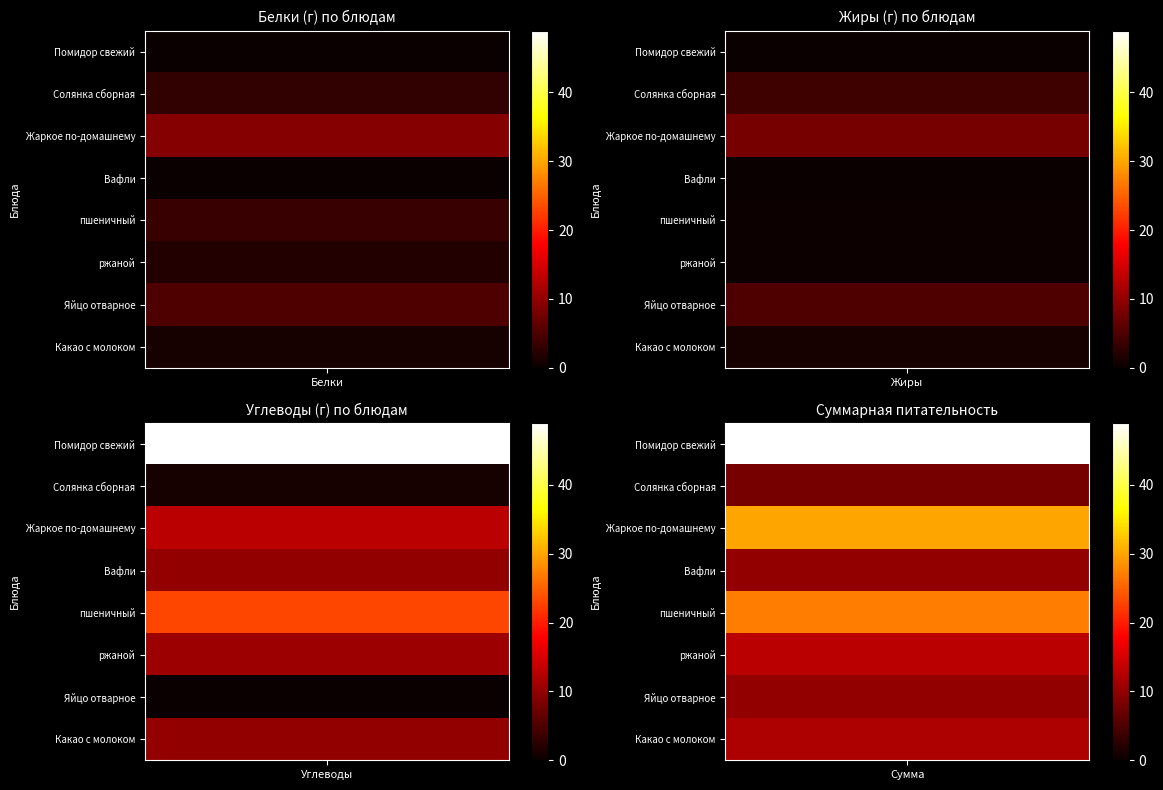

Rank the categories by ржаной value from lowest to highest.

Жиры, Белки, Углеводы